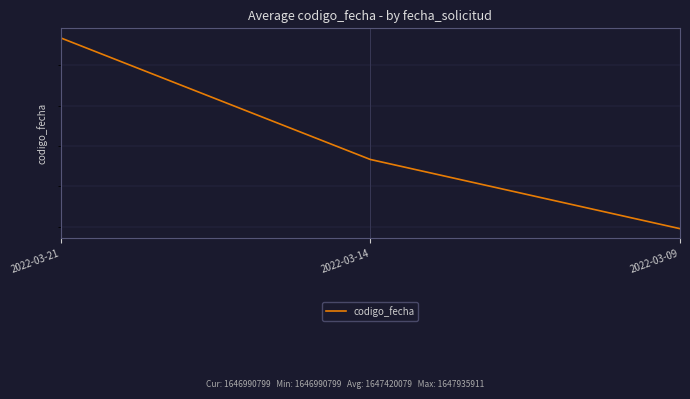

List the labels in order of value, largest first.

2022-03-21, 2022-03-14, 2022-03-09